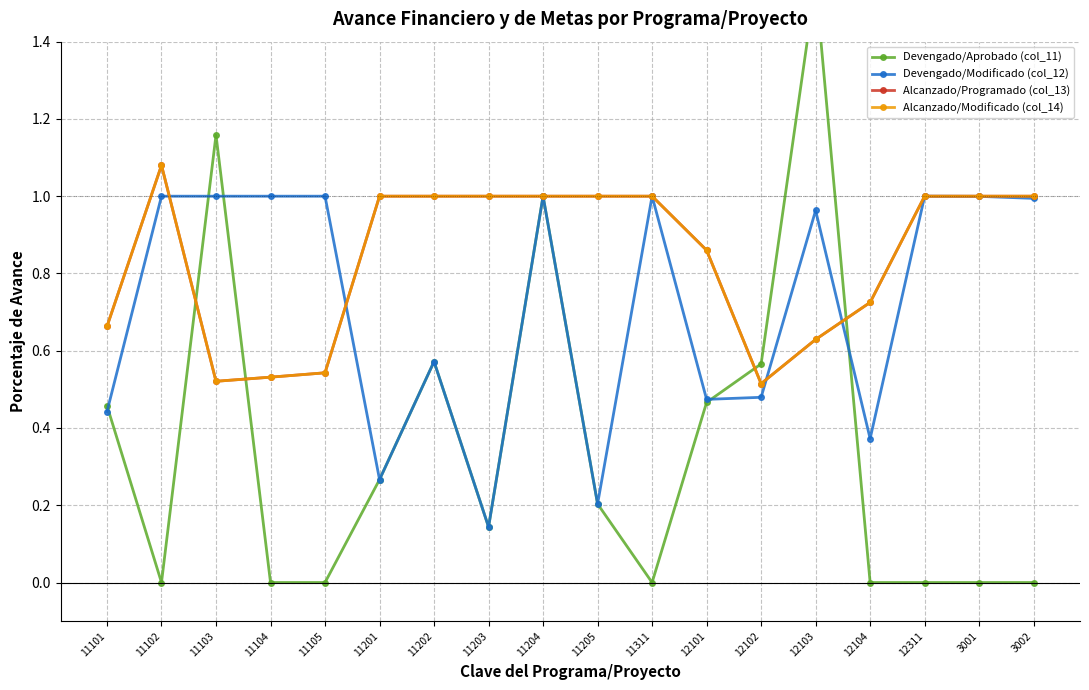

Rank the series at 12101 from highest to lowest value.

Alcanzado/Programado (col_13), Alcanzado/Modificado (col_14), Devengado/Modificado (col_12), Devengado/Aprobado (col_11)